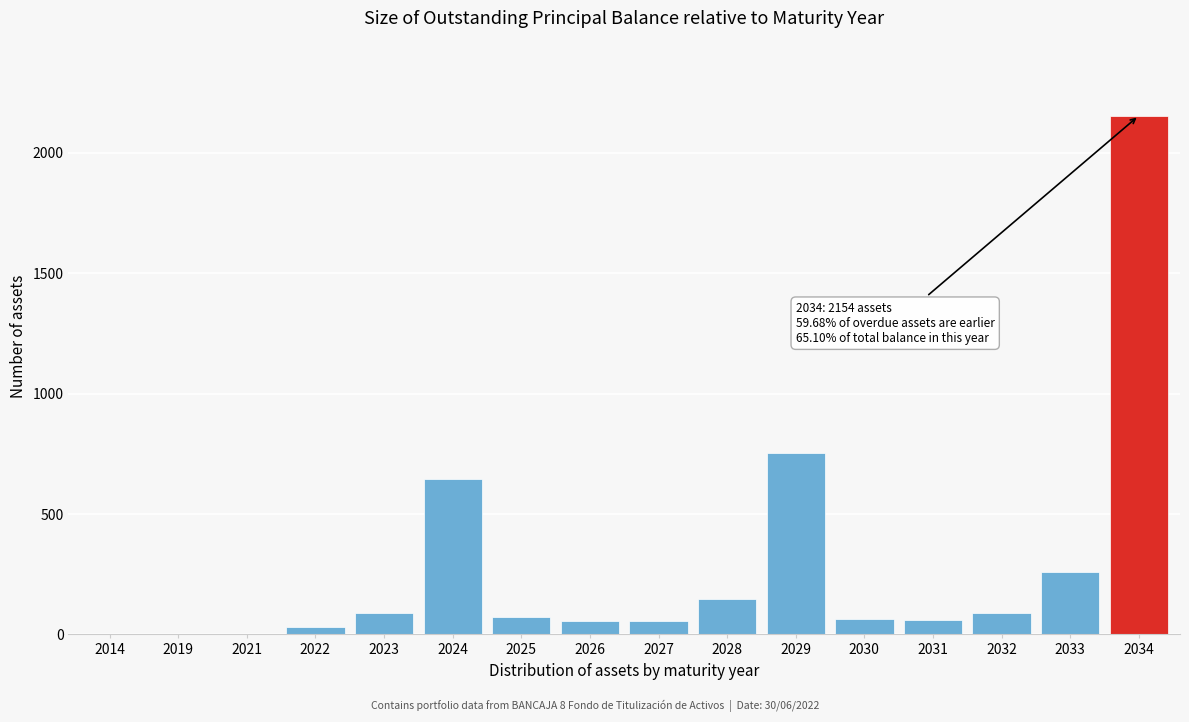

The value at 2029 is 755. True or false?

True